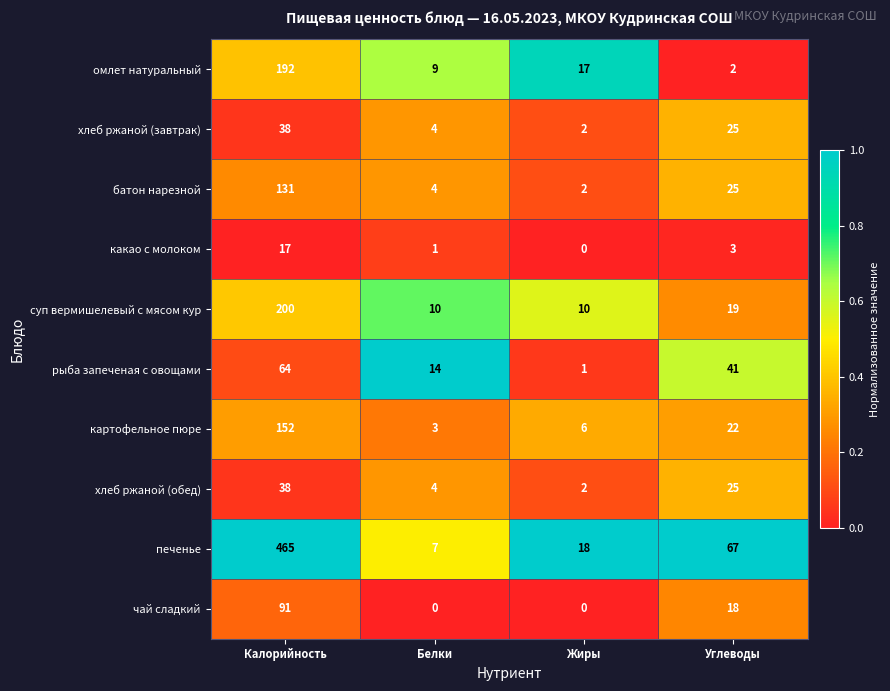

What is the total value across all series at Белки?

56